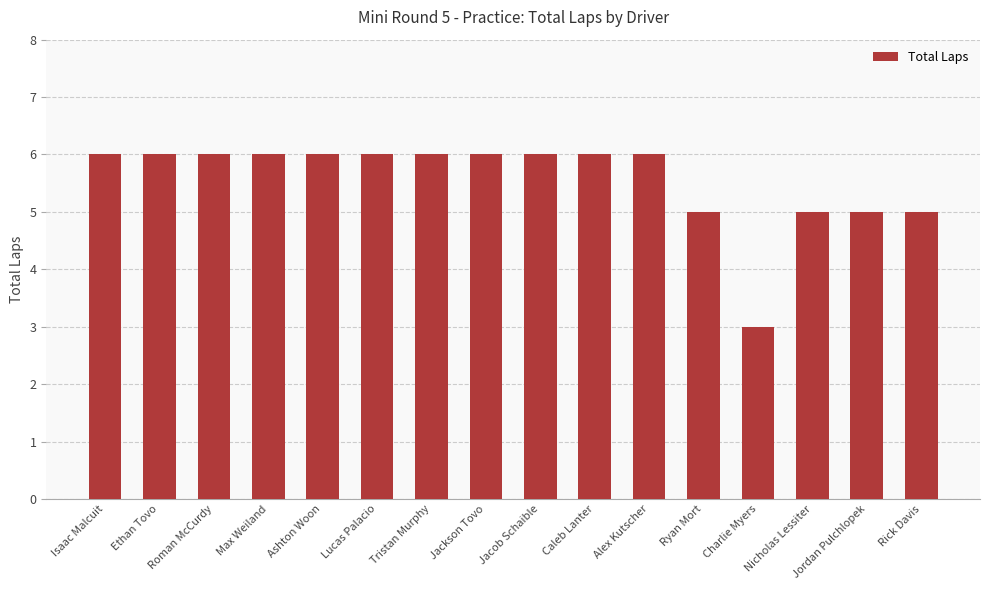

Reading left to right, what are all the values shown in this chart?

6	6	6	6	6	6	6	6	6	6	6	5	3	5	5	5